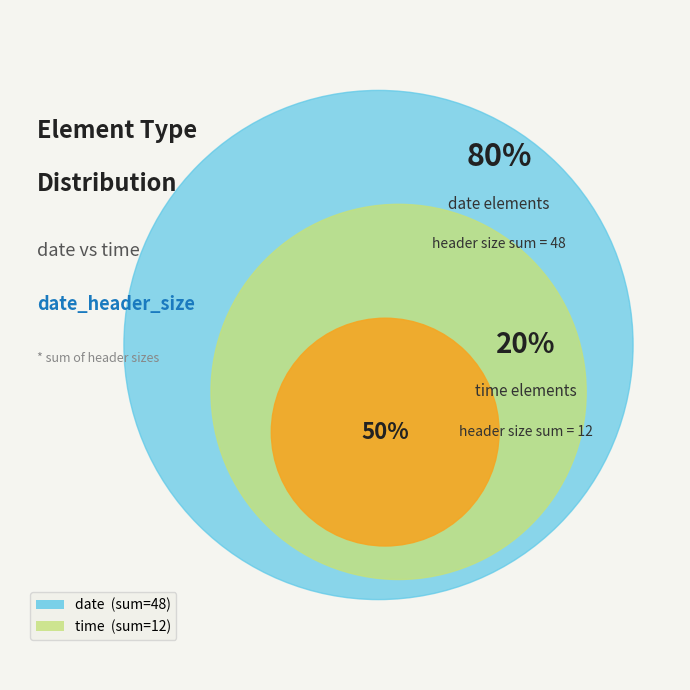

Which slice is the smallest?

time